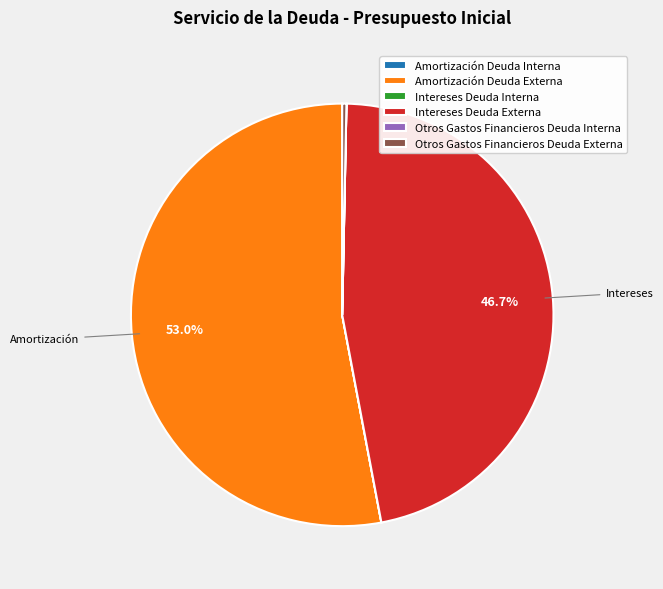

Do Intereses Deuda Externa and Otros Gastos Financieros Deuda Externa together represent more than half of the pie?

No